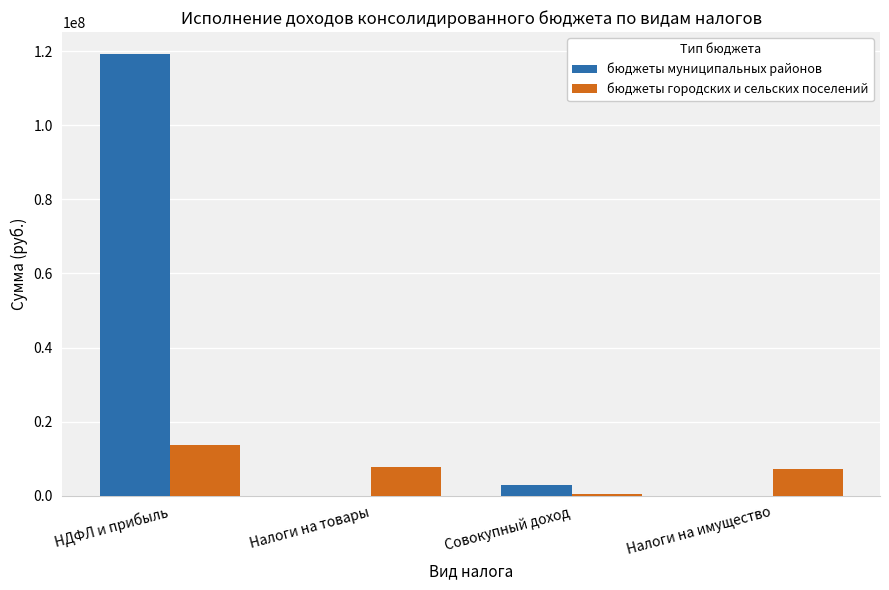

How many groups of bars are there?

4